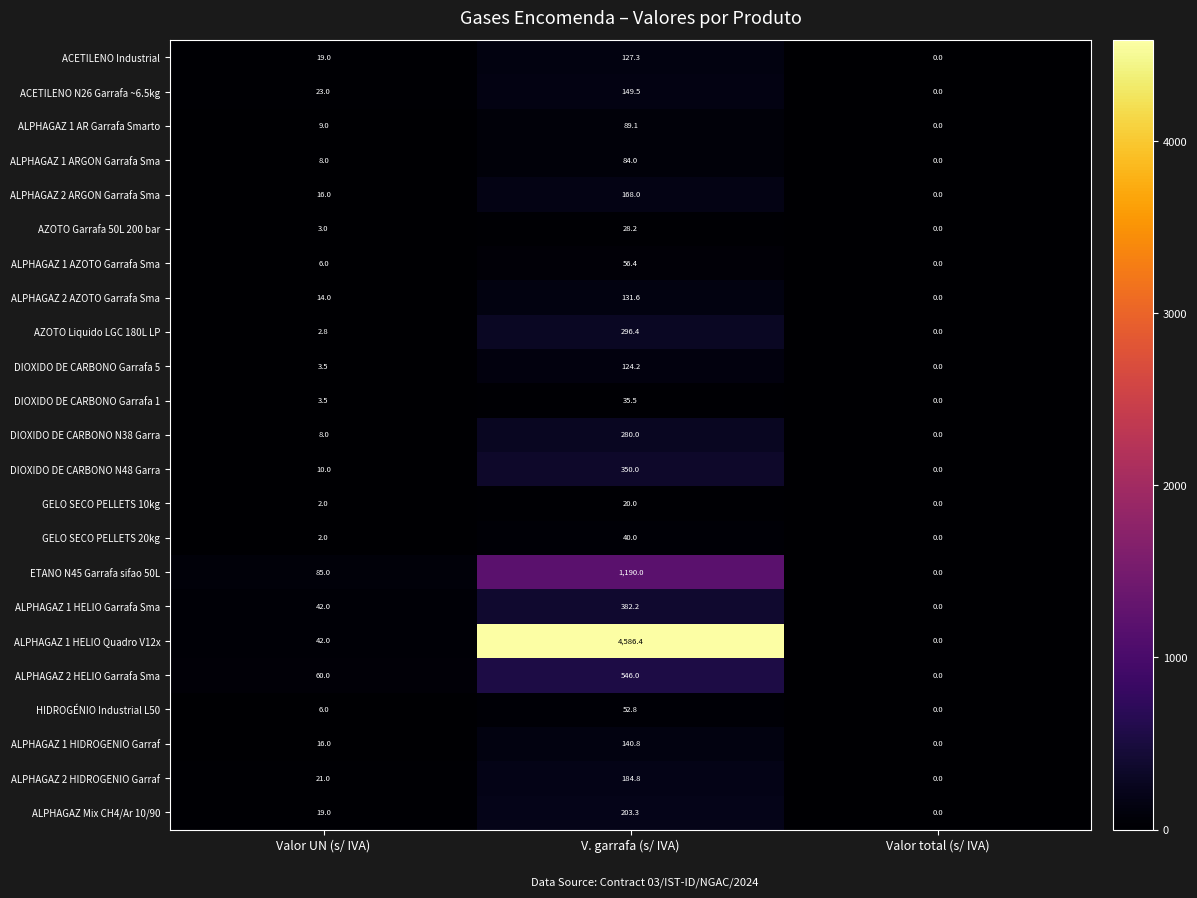

How many data points does each series have?

3